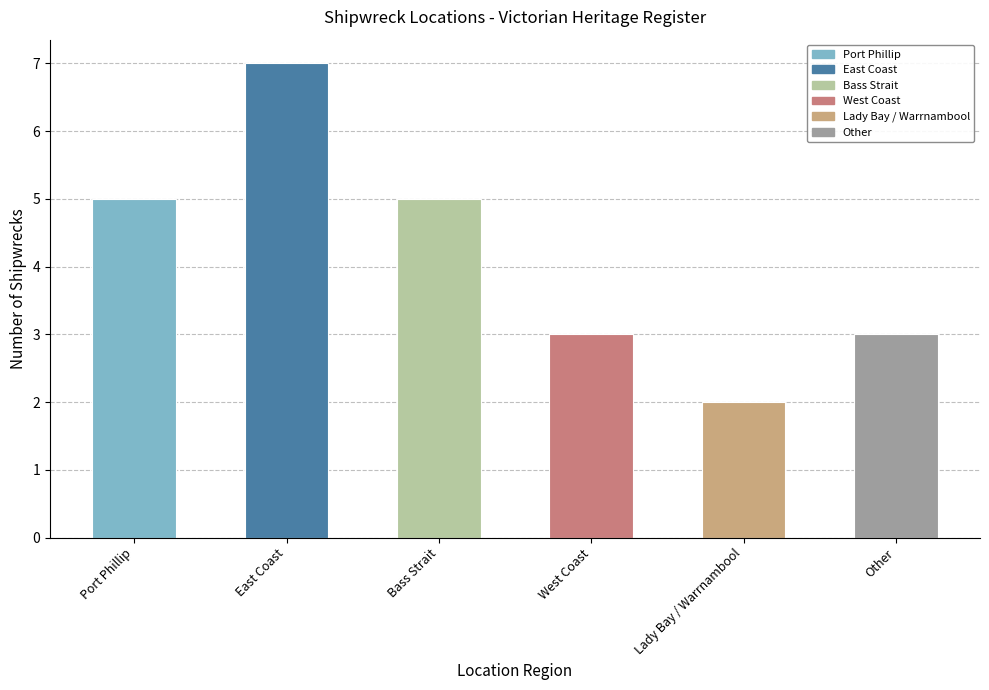

What value does the data have at Bass Strait?

5